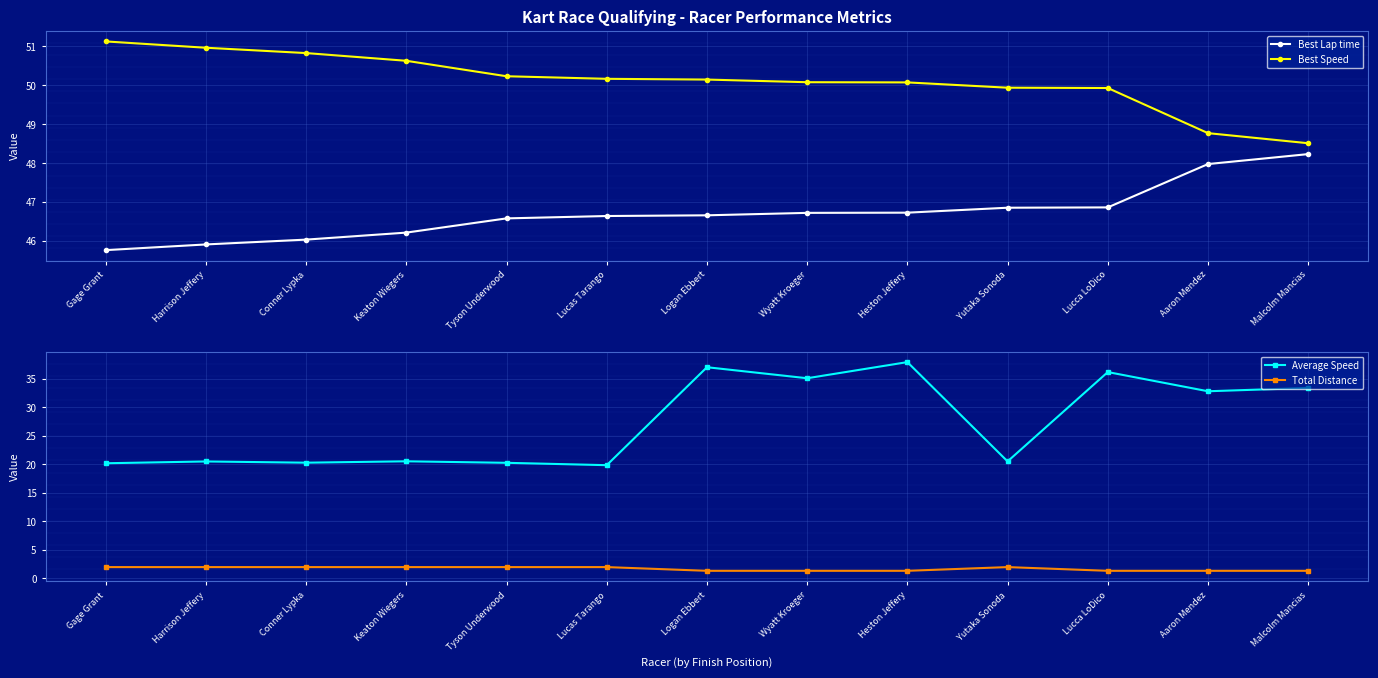

Reading left to right, what are all the values shown in this chart?

Best Lap time: 45.8	45.9	46.0	46.2	46.6	46.6	46.7	46.7	46.7	46.9	46.9	48.0	48.2
Best Speed: 51.1	51.0	50.8	50.6	50.2	50.2	50.1	50.1	50.1	49.9	49.9	48.8	48.5
Average Speed: 20.2	20.5	20.3	20.5	20.3	19.8	37.0	35.1	37.9	20.5	36.2	32.8	33.4
Total Distance: 1.9	1.9	1.9	1.9	1.9	1.9	1.3	1.3	1.3	1.9	1.3	1.3	1.3